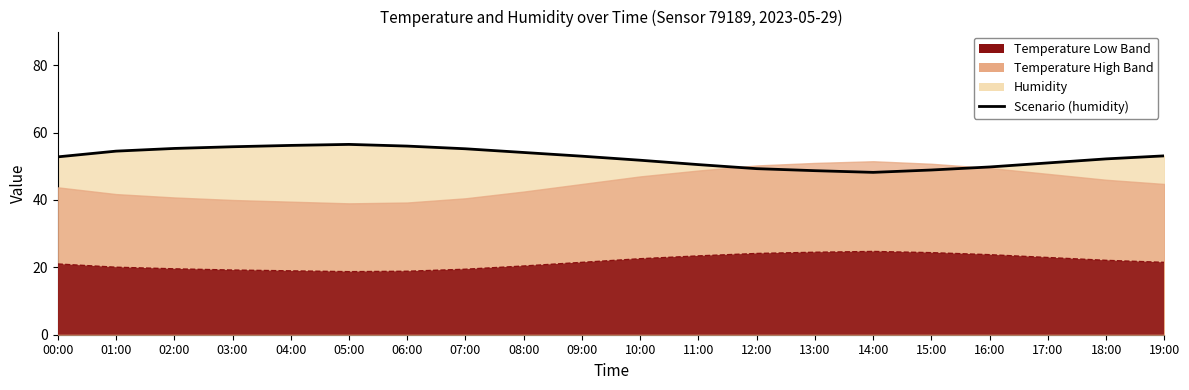

Reading right to left, what are all the values shown in this chart?

53.1	52.2	51.0	49.8	48.9	48.2	48.7	49.3	50.5	51.8	53.0	54.1	55.2	56.0	56.5	56.2	55.8	55.3	54.5	52.8